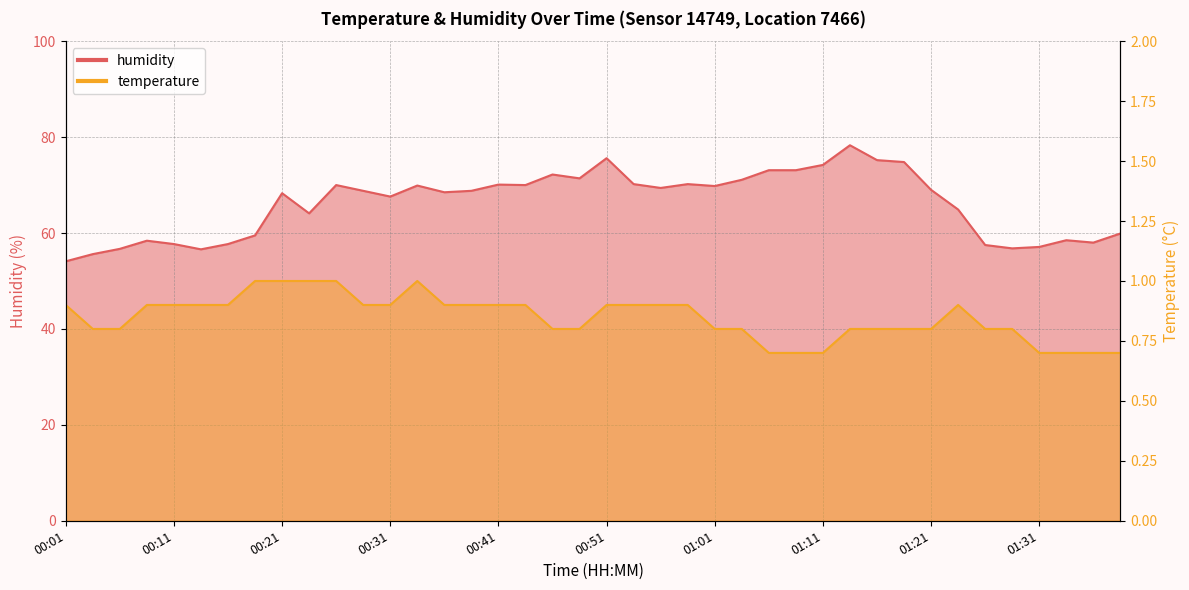

Read the temperature value at 01:03.

0.8